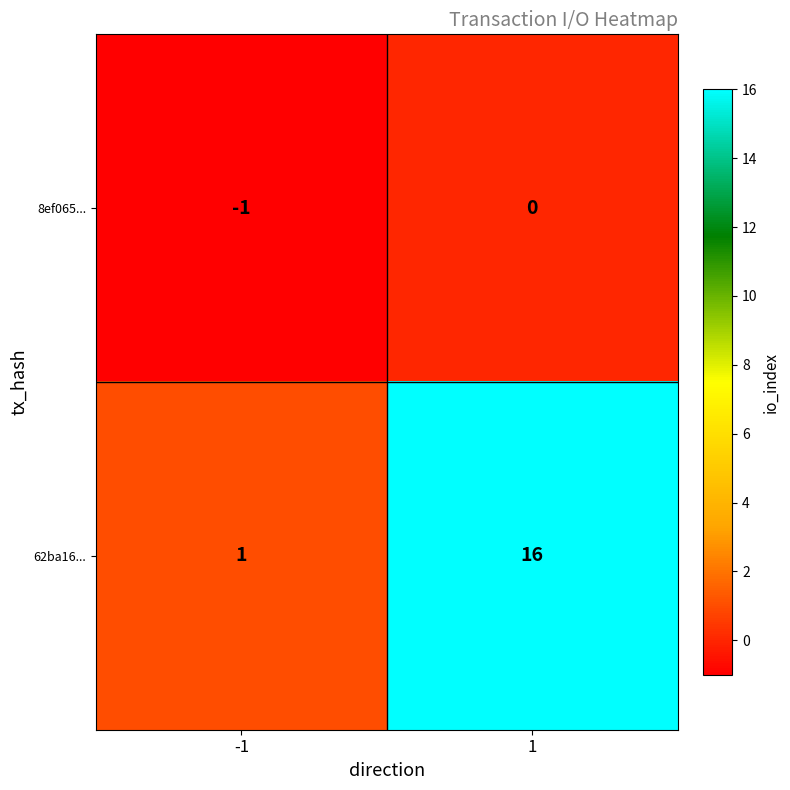

Rank the series at -1 from lowest to highest value.

8ef065..., 62ba16...